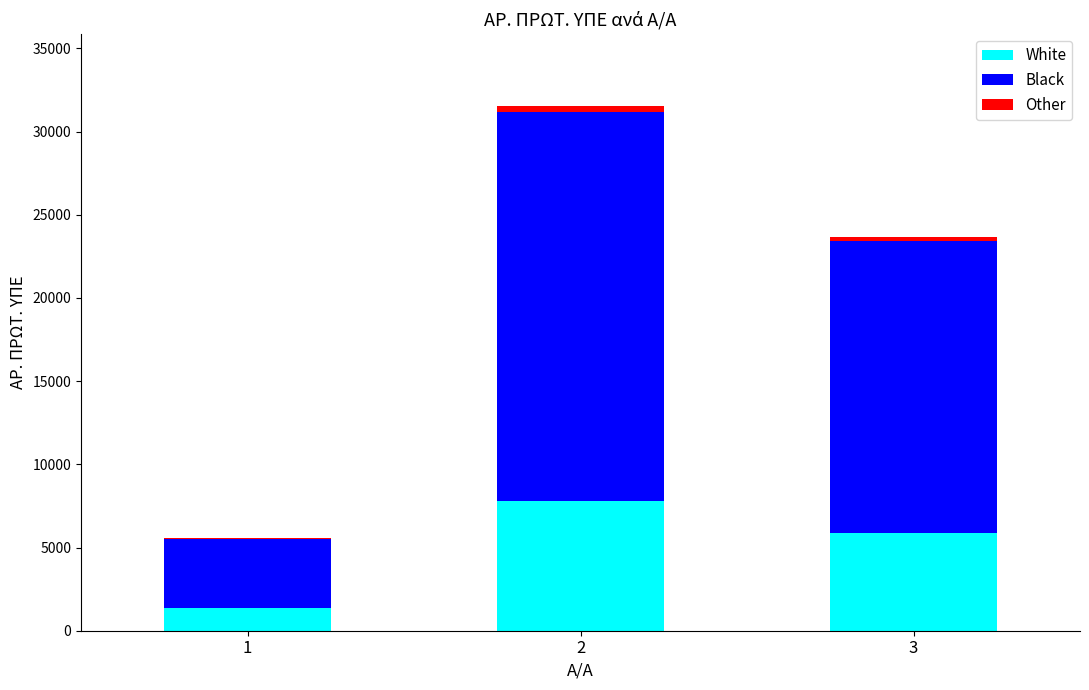

What is the maximum value for White?

7799